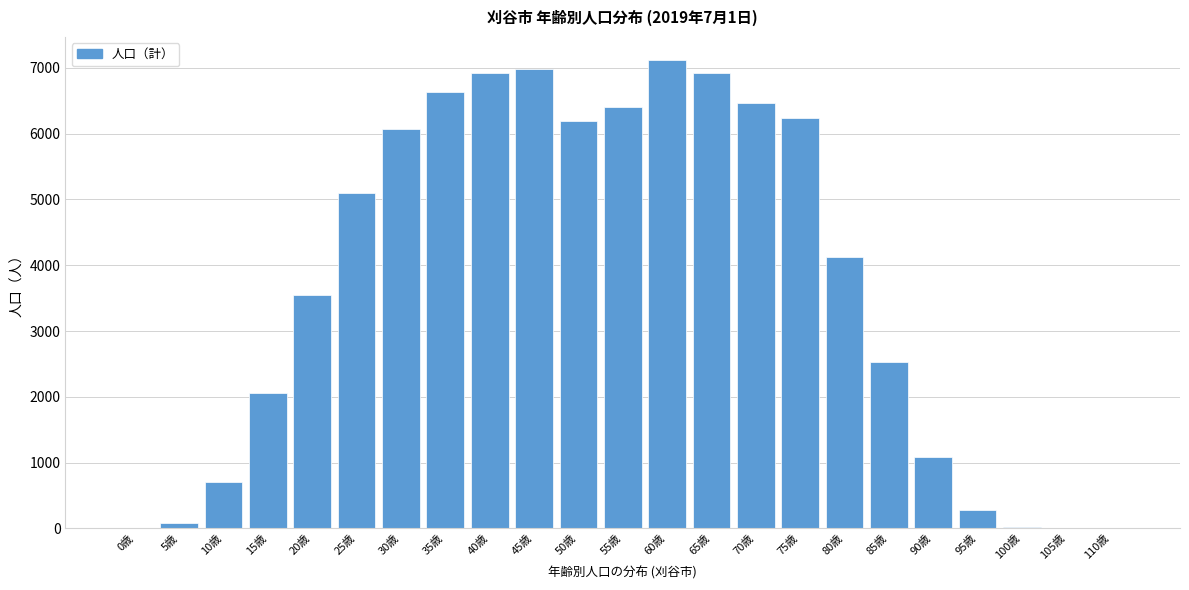

What is the sum of all values?

85480